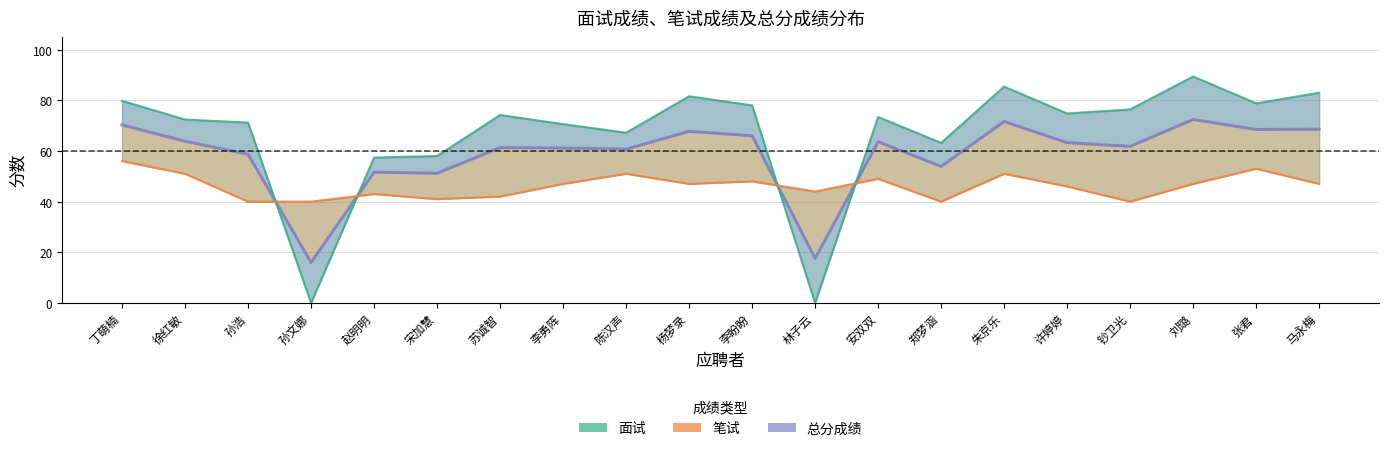

What is the label of the 5th point from the right?

许婷婷